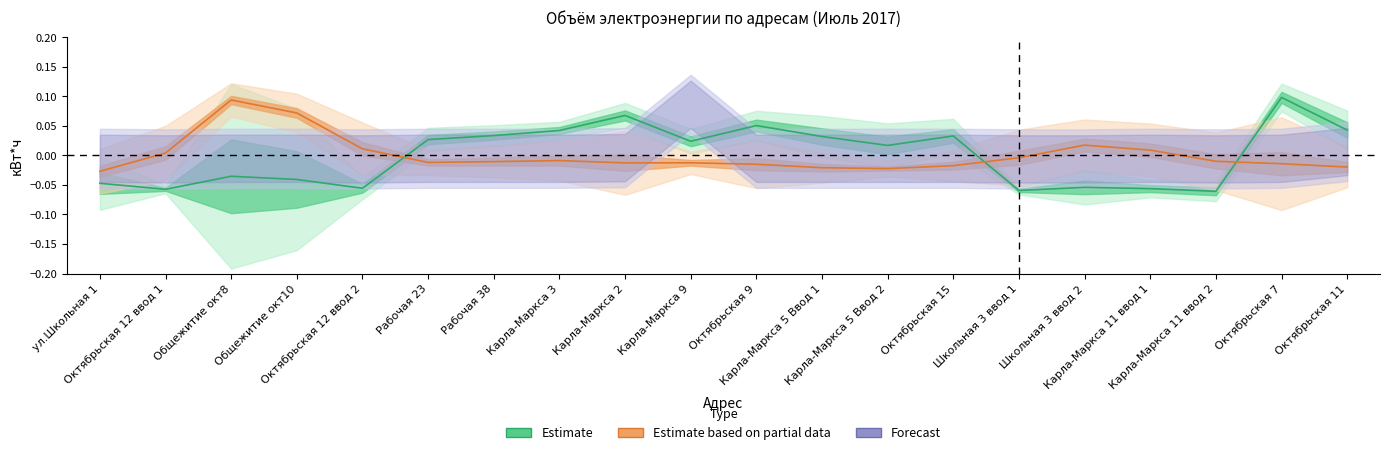

Reading left to right, extract all data points from this chart.

Объём переданной электроэнергии: -0.0	-0.1	-0.0	-0.0	-0.1	0.0	0.0	0.0	0.1	0.0	0.1	0.0	0.0	0.0	-0.1	-0.1	-0.1	-0.1	0.1	0.0
Разница показаний: -0.0	0.0	0.1	0.1	0.0	-0.0	-0.0	-0.0	-0.0	-0.0	-0.0	-0.0	-0.0	-0.0	-0.0	0.0	0.0	-0.0	-0.0	-0.0